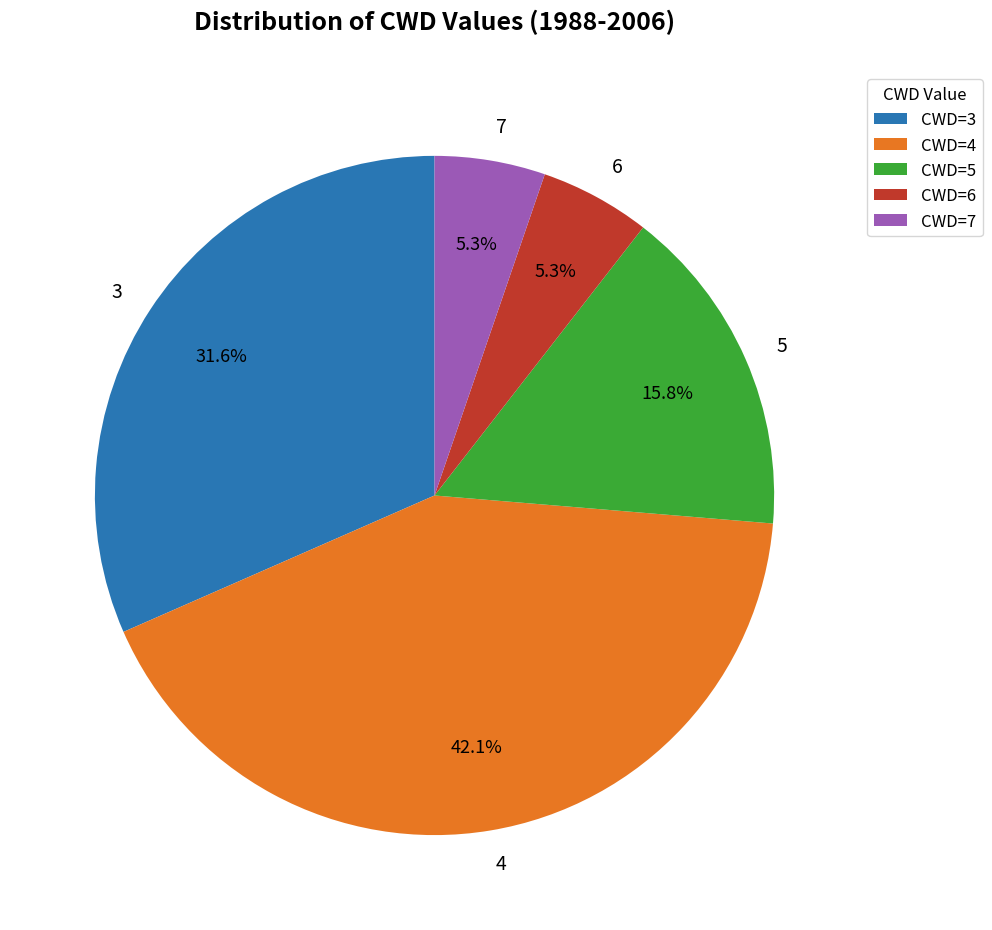

Is the sum of CWD=3 and CWD=5 greater than half?

No